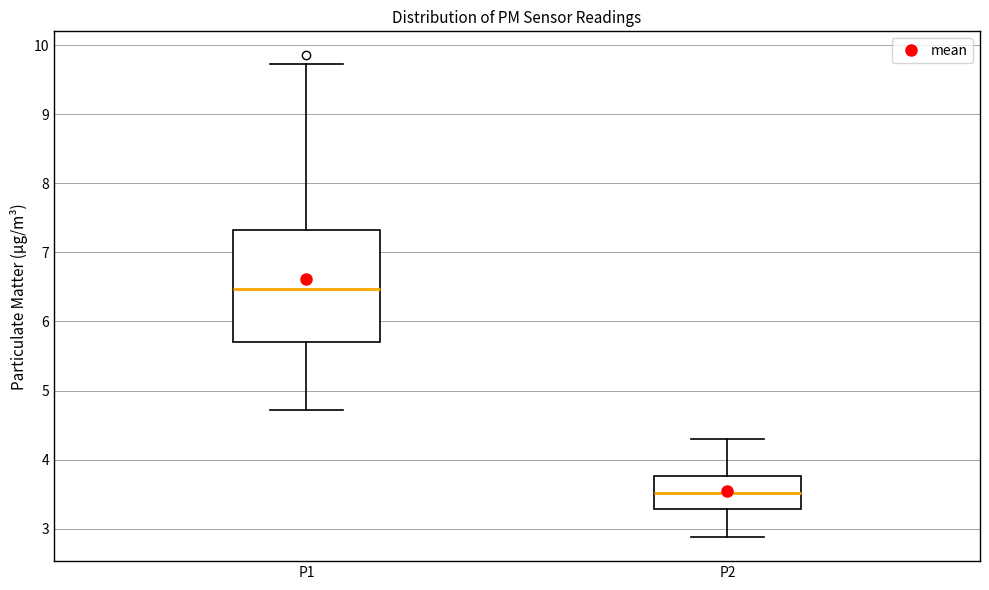

Reading left to right, read every box against the y-axis: the position of its median line, the range the box covers, and the ends of its whiskers. The values are not printed on the chart, so give them approximately, as read against the axis.

P1: median 6.5, box 5.7 to 7.3, whiskers 4.7 to 9.7
P2: median 3.5, box 3.3 to 3.8, whiskers 2.9 to 4.3